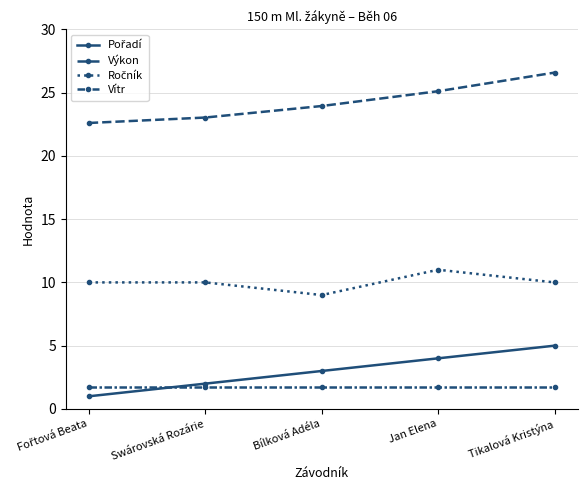

Between Fořtová Beata and Tikalová Kristýna, which is larger?

Tikalová Kristýna